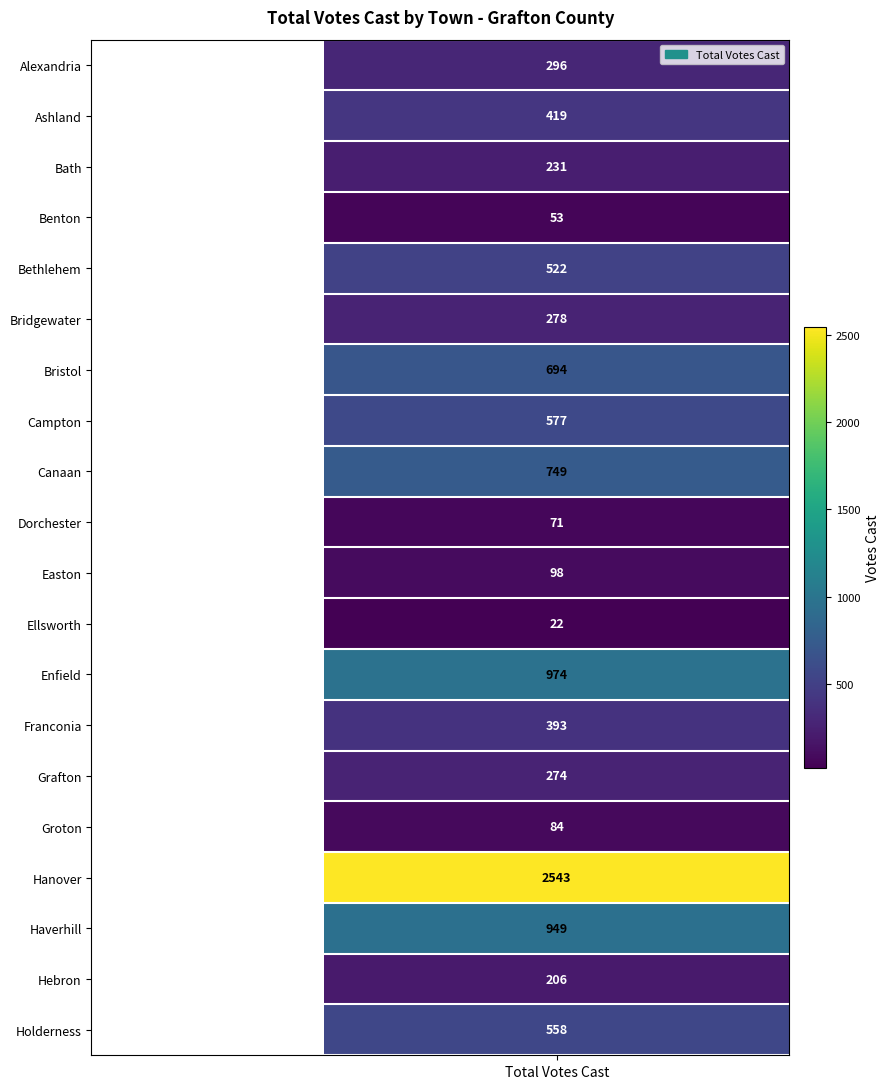

Is it true that the value at 1 is 727?

False